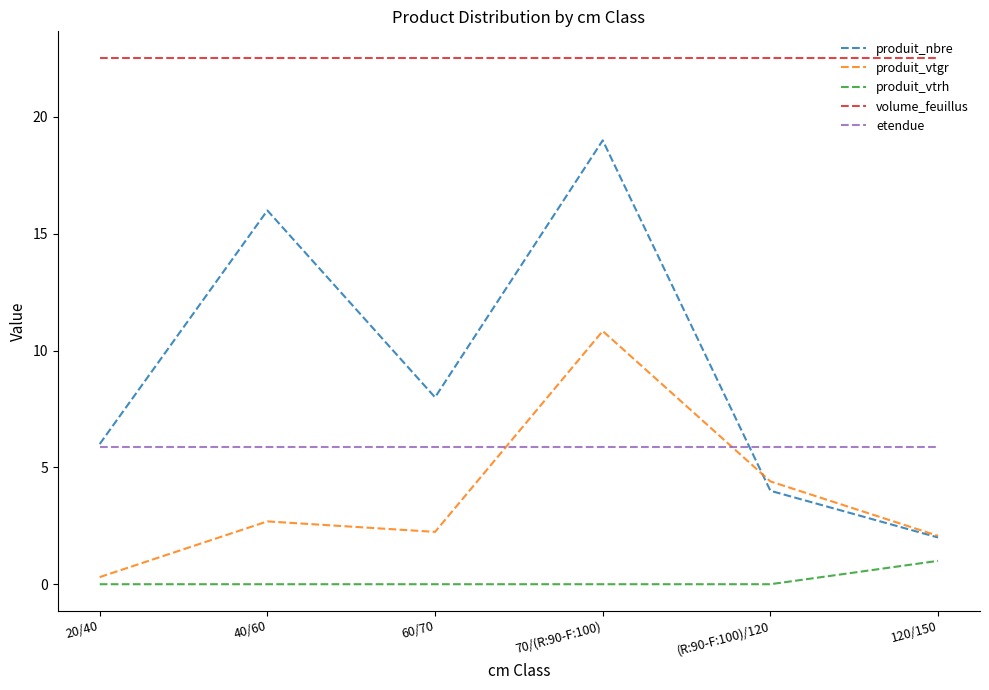

How many lines are shown in the chart?

5